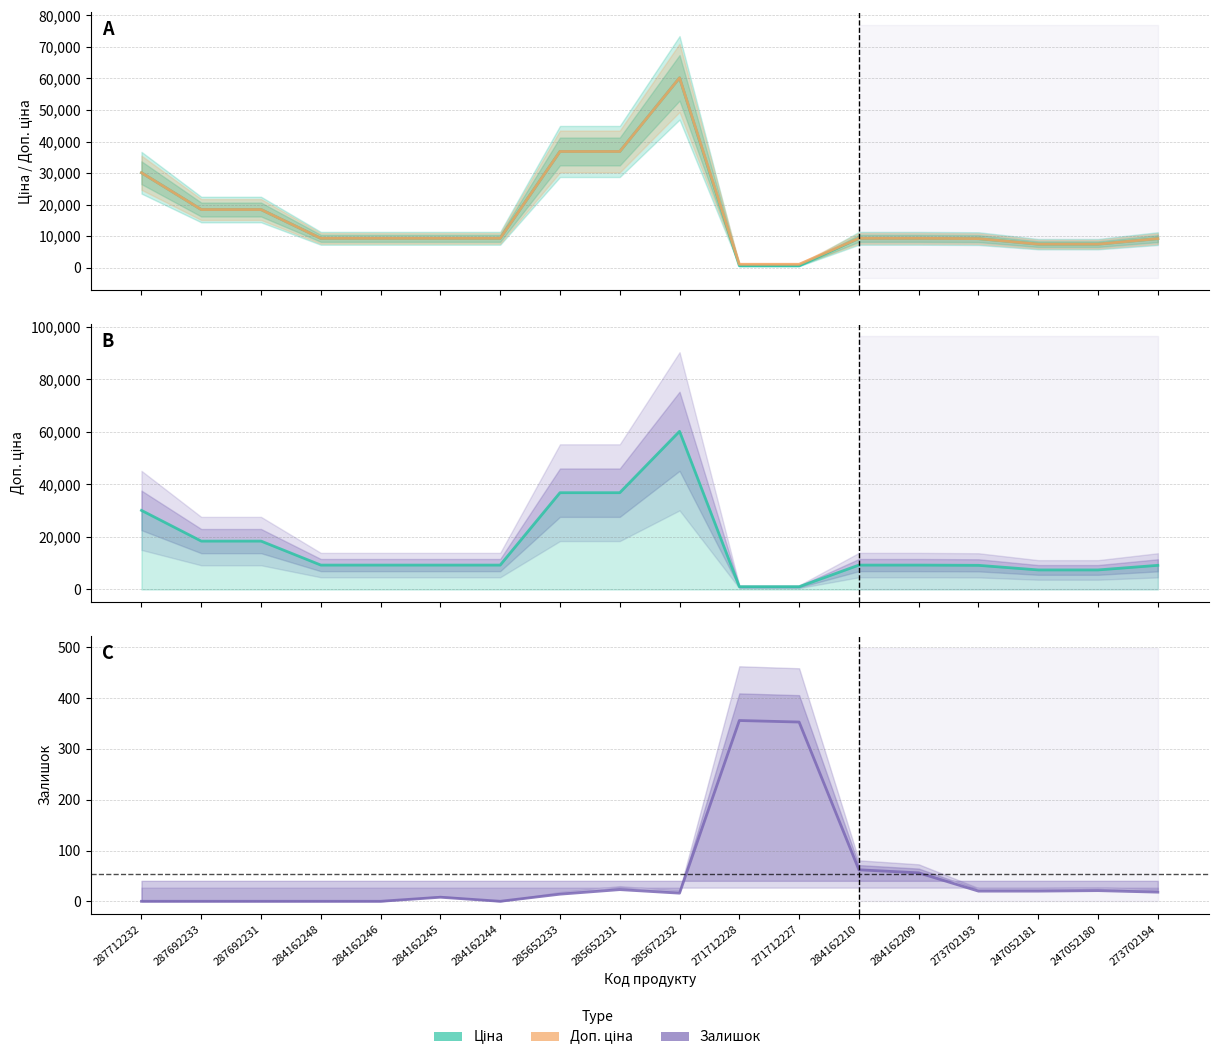

Rank the series at 284162244 from lowest to highest value.

Залишок, Ціна, Доп. ціна